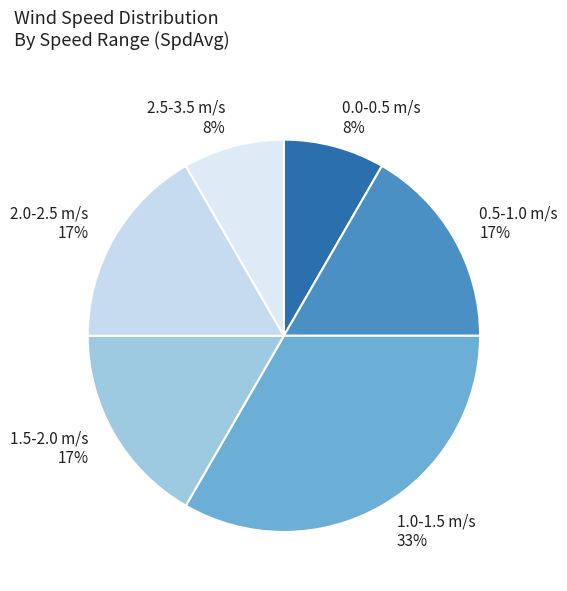

What is the largest slice in the pie chart?

1.0-1.5 m/s